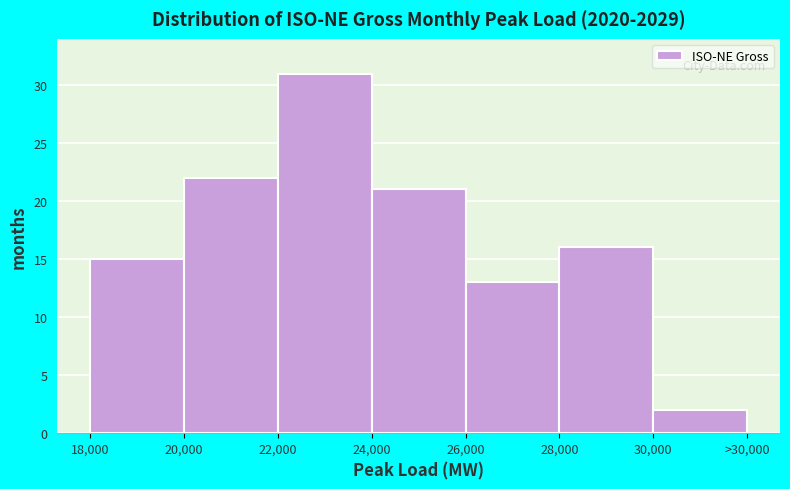

Reading right to left, list all the values displayed in this chart.

2	16	13	21	31	22	15